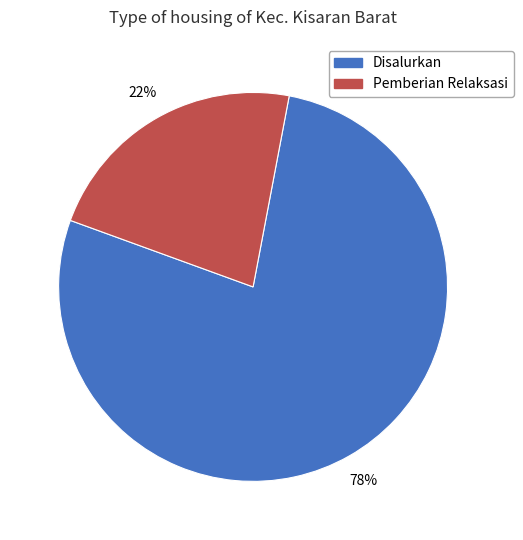

Is the sum of Pemberian Relaksasi and Disalurkan greater than half?

Yes